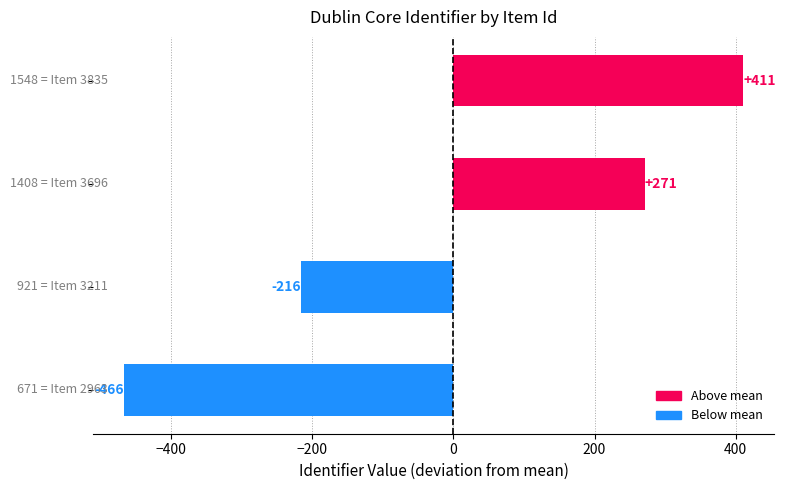

What is the difference between the second highest and second lowest values?

487